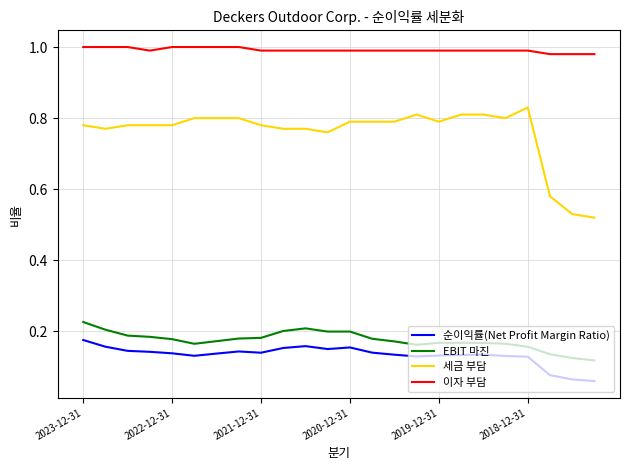

Which series has the largest range (max minus min)?

세금 부담